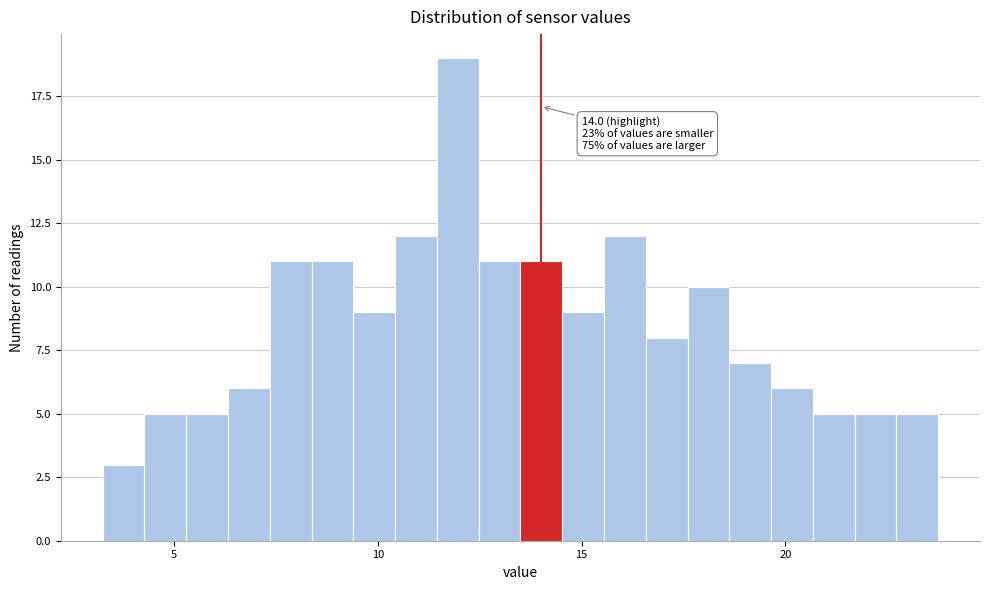

Around what value on the x-axis is the tallest bar? Give the approximate position of its centre, as read against the axis.

12.0